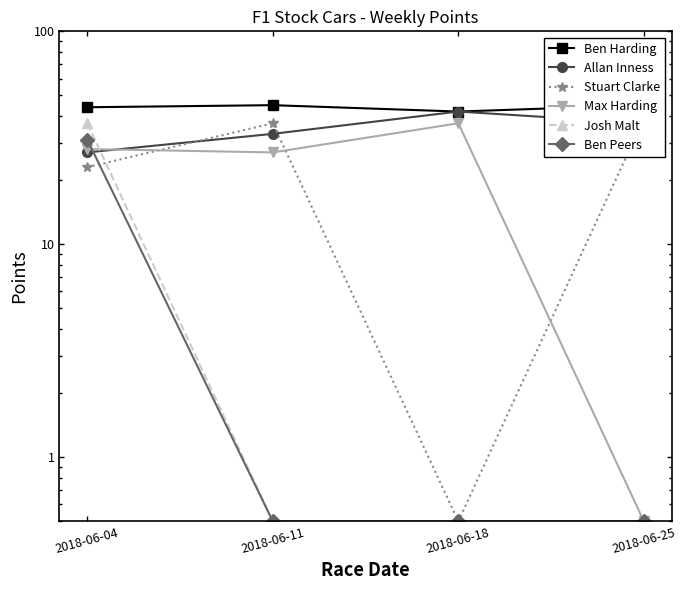

What is the difference between the maximum and second lowest values in the Max Harding series?

10.0